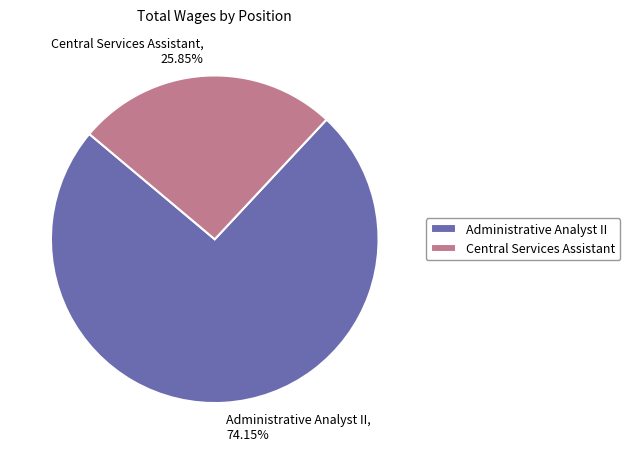

Is it true that Central Services Assistant is 26% of the pie?

True